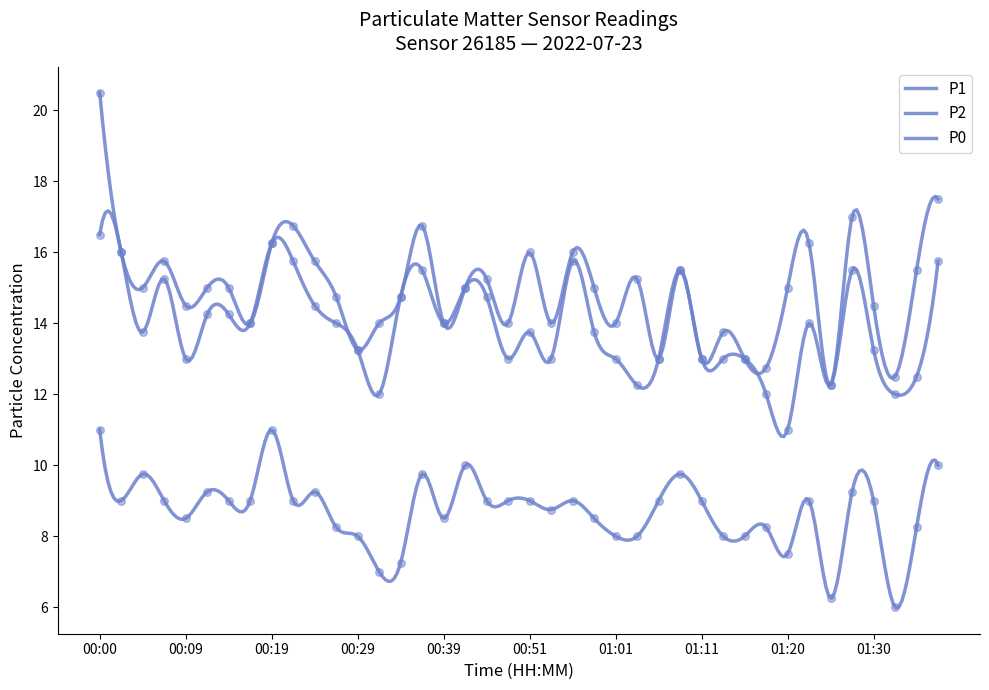

What are all the series names shown in the legend?

P1, P2, P0